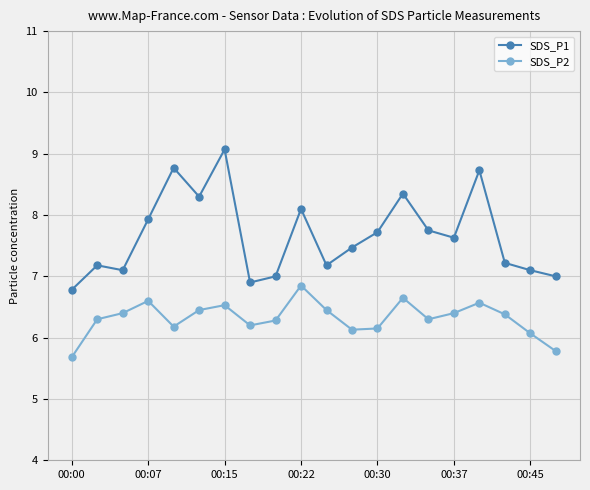

True or false: SDS_P2 has more than 2 points higher than both neighbors.

True